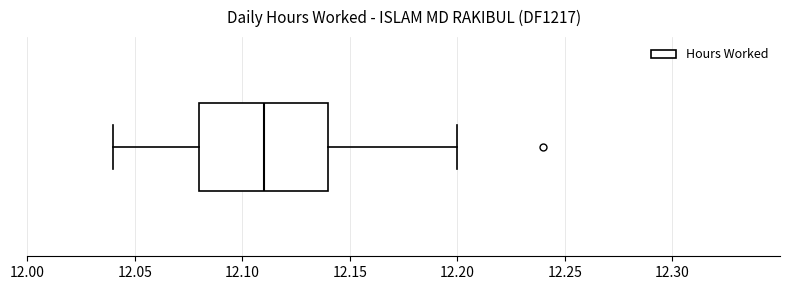

Transcribe this box plot: give where the median line is, the range the box spans, and where the two whiskers end, as read against the x-axis. The values are not printed on the chart, so give them approximately, as read against the axis.

median 12.11, box 12.08 to 12.14, whiskers 12.04 to 12.20